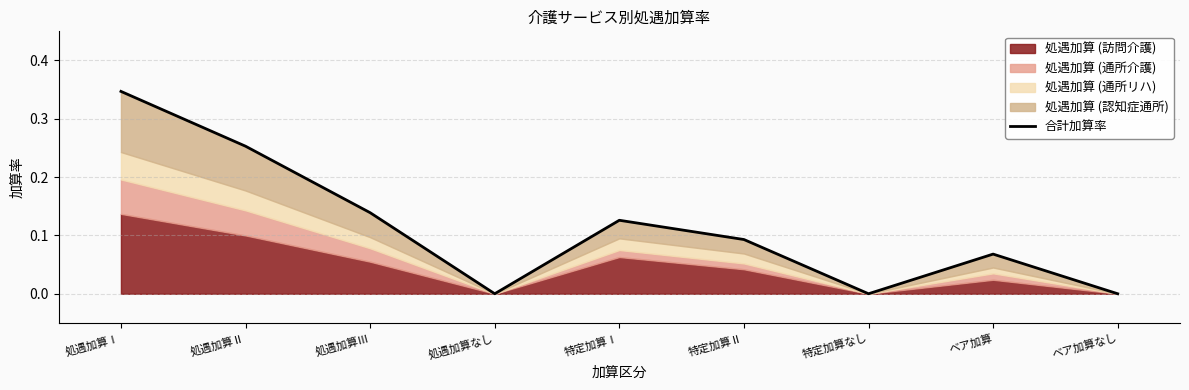

Reading left to right, transcribe all the data shown in this chart.

0.3	0.3	0.1	0.0	0.1	0.1	0.0	0.1	0.0